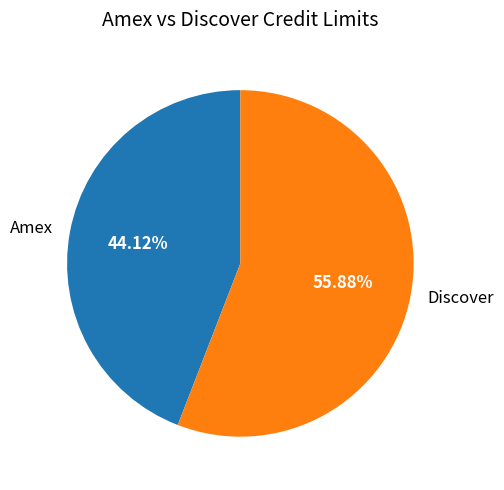

Which has a higher value, Discover or Amex?

Discover